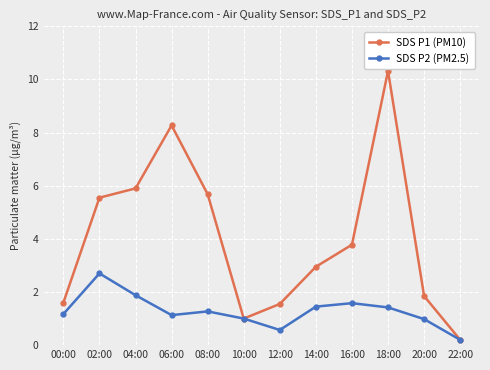

The SDS P1 (PM10) series shows 0.6 at 00:00. True or false?

False